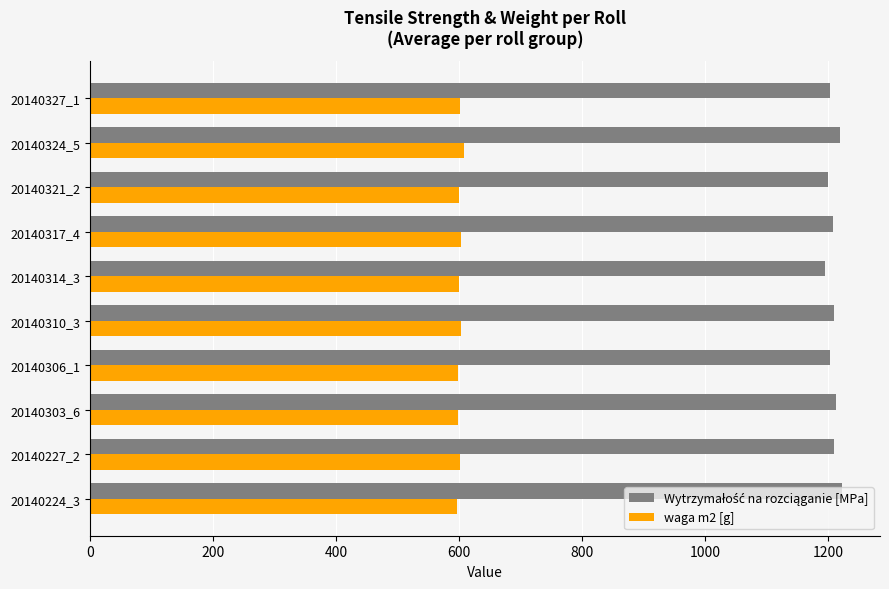

What is the sum of all waga m2 [g] values?

6012.0